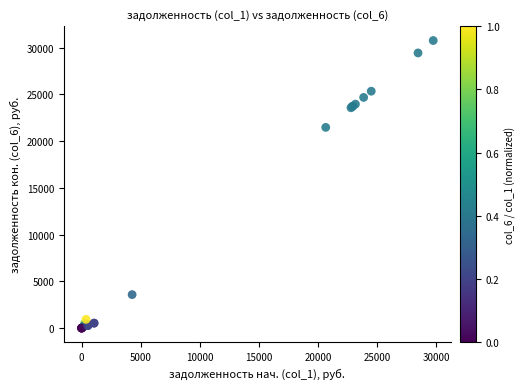

What Y value in the scatter plot is closest to 15382?

21474.0